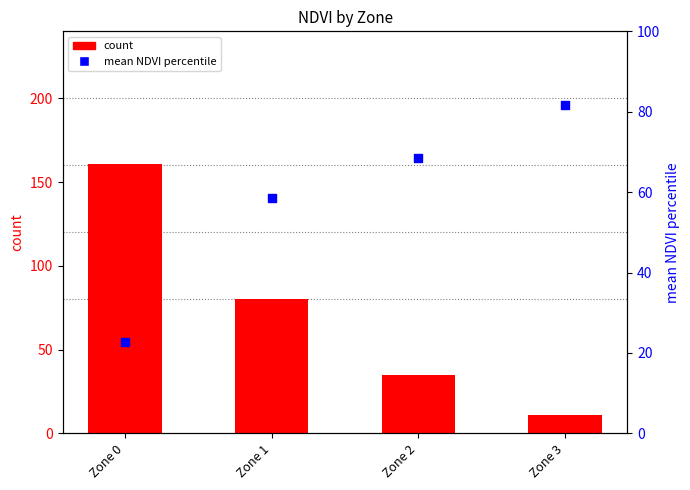

Is the value of mean NDVI (percentile) at Zone 0 greater than the value of count at Zone 1?

No